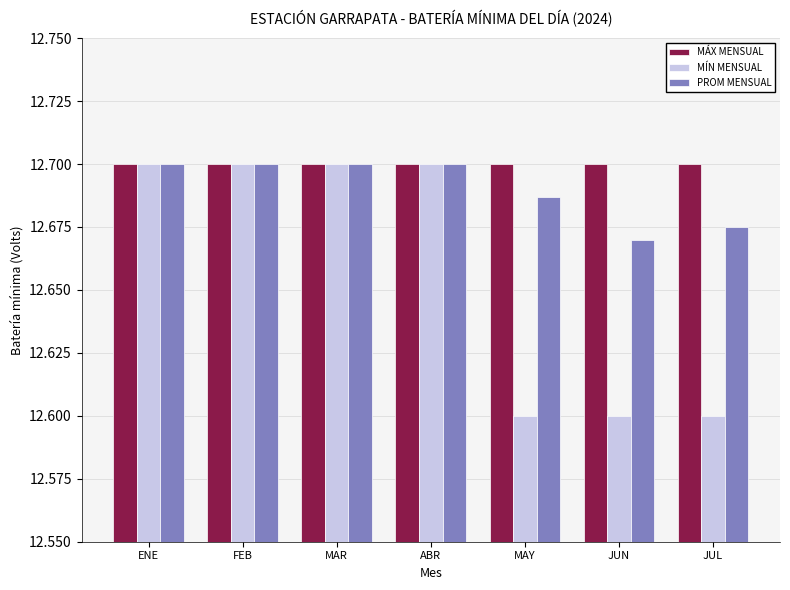

Rank the series by their average value, from lowest to highest.

MÍN MENSUAL, PROM MENSUAL, MÁX MENSUAL